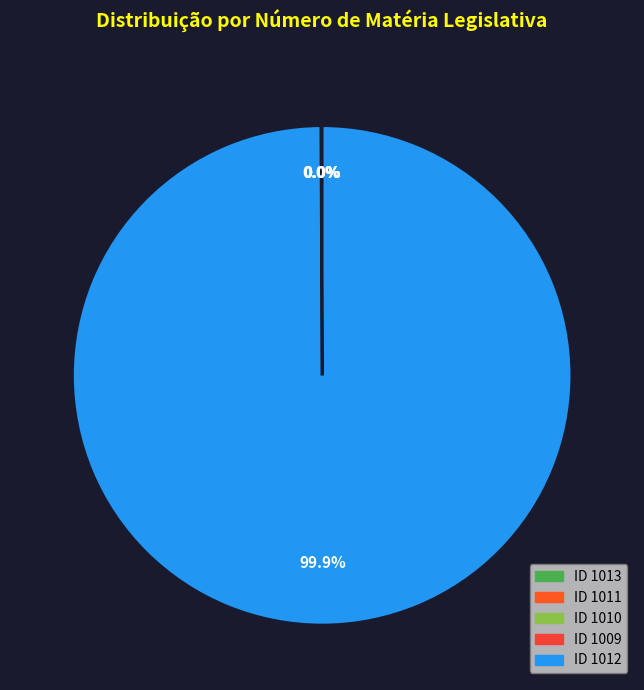

Which slice is the largest?

1012